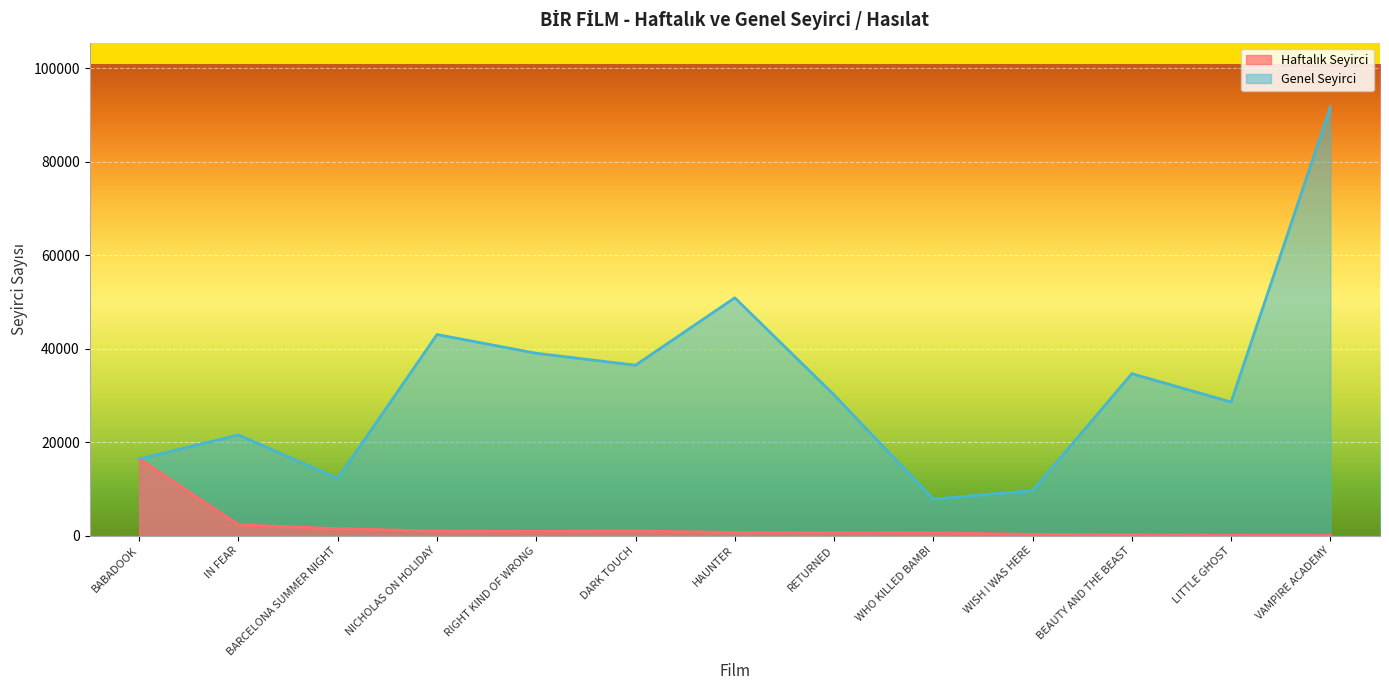

True or false: Haftalık Hasılat and Genel Hasılat cross at least once.

False